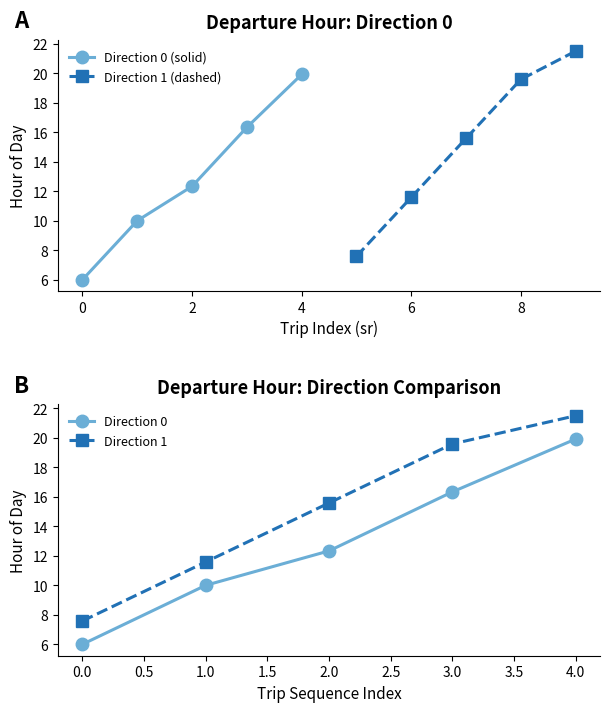

At which label does Direction 0 (solid) reach its peak?

4